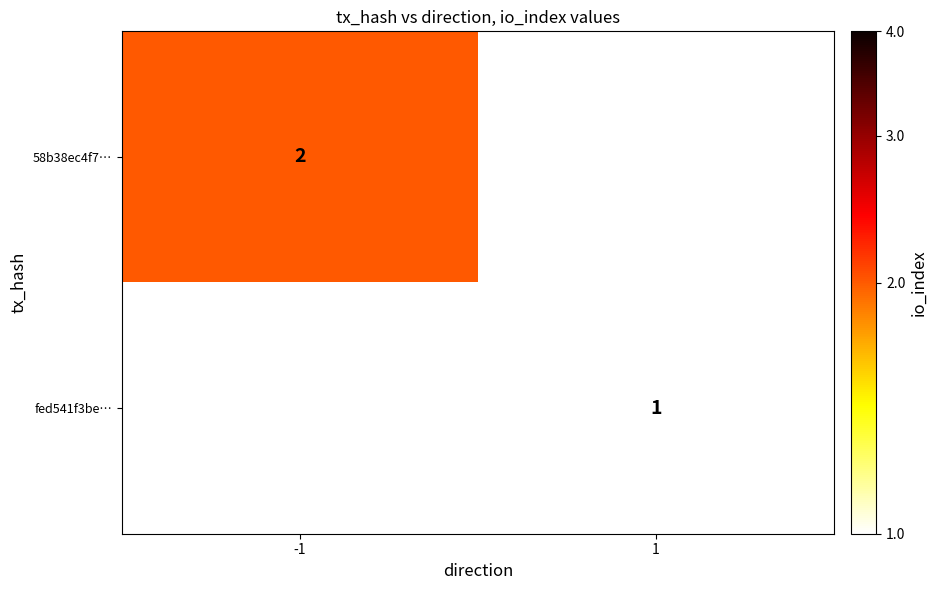

The value of fed541f3be… at 1 is 0. True or false?

False